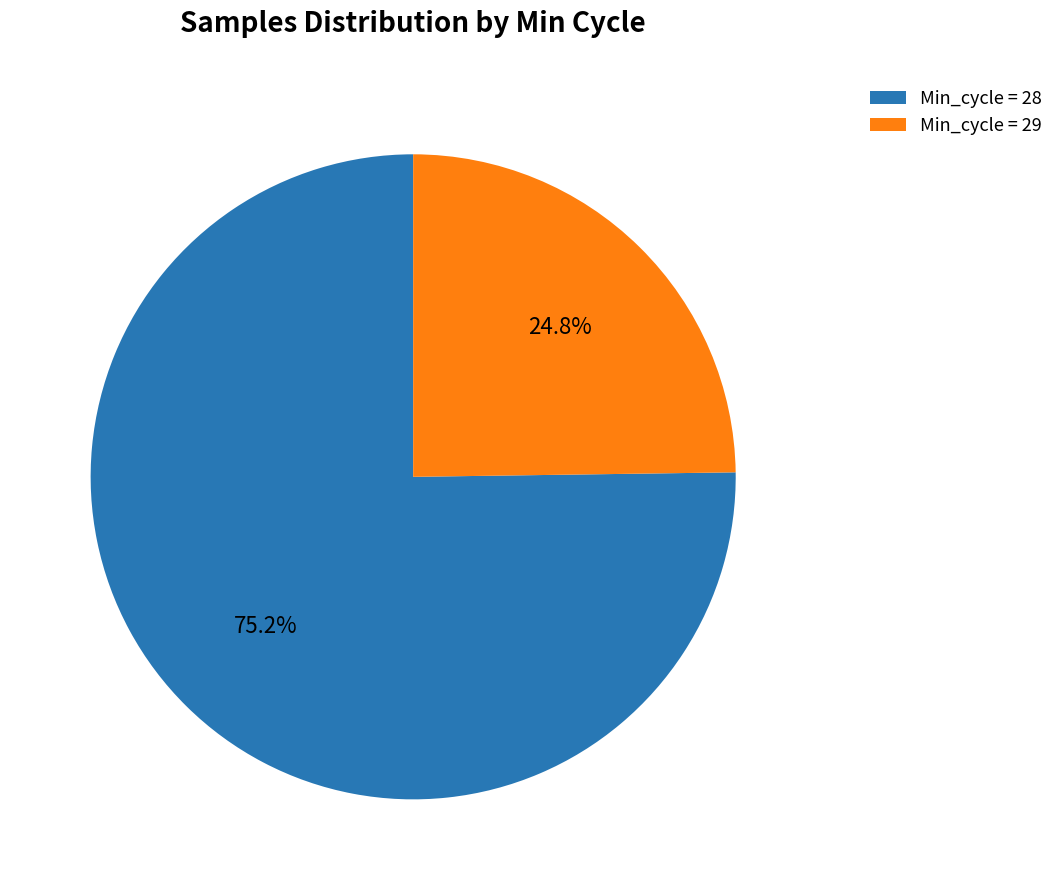

What percentage is NOT represented by Min_cycle = 28?

24.8%